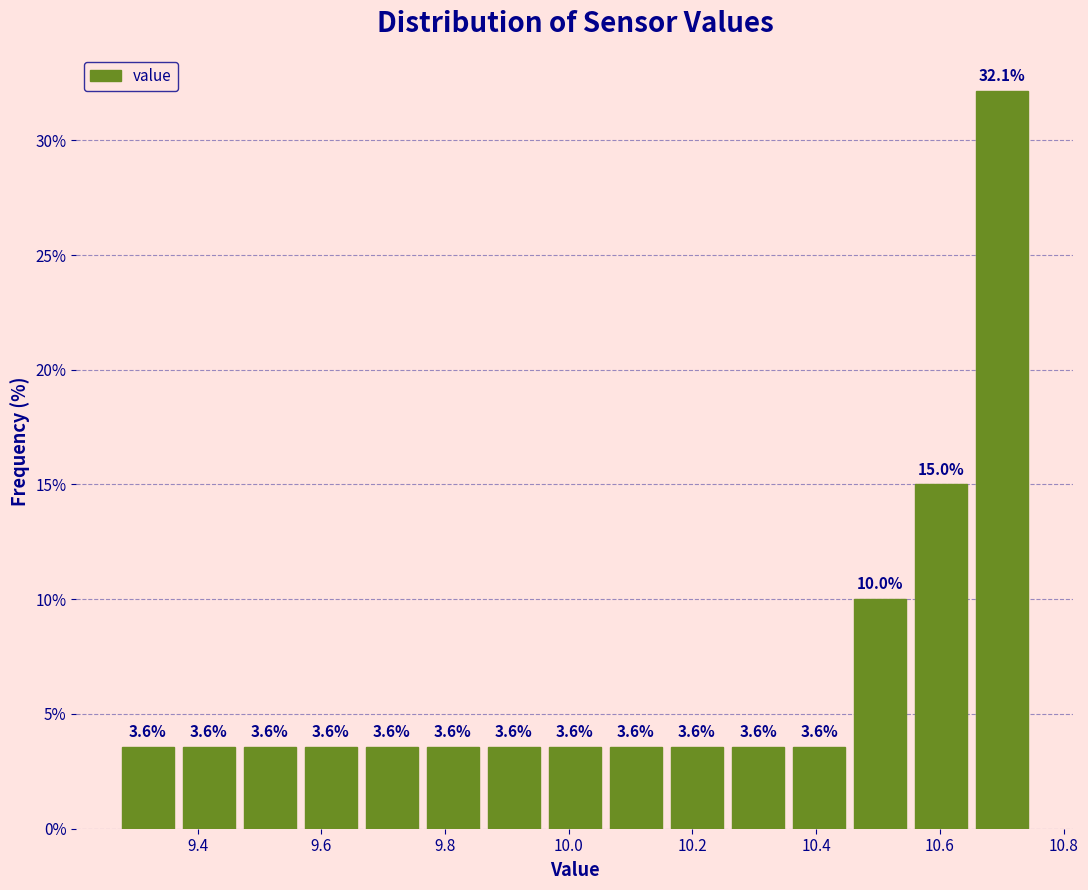

Over which range of the x-axis is the bar tallest?

10.66 to 10.76